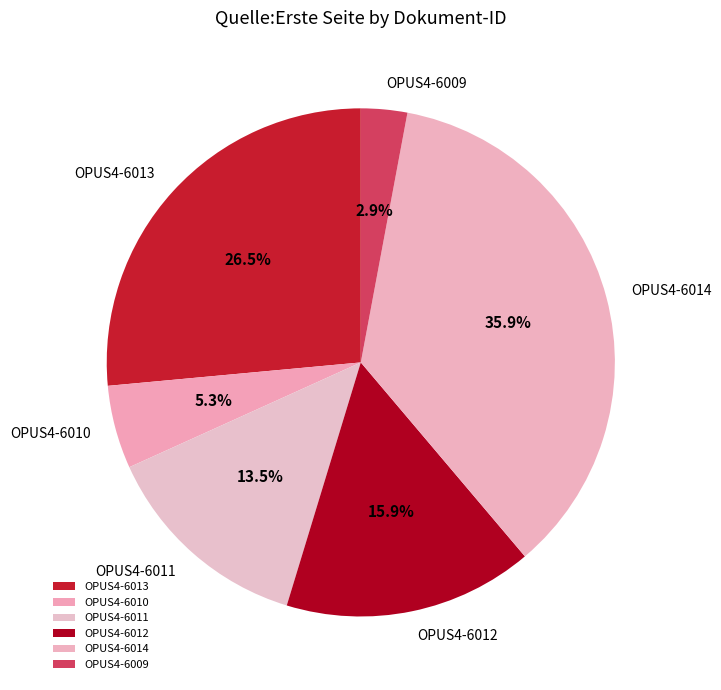

How many segments does this pie chart have?

6